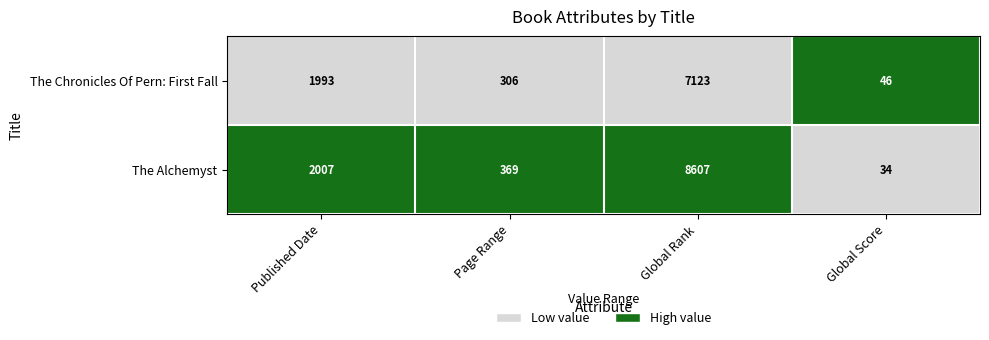

What is the difference between the highest and lowest values at Published Date?

14